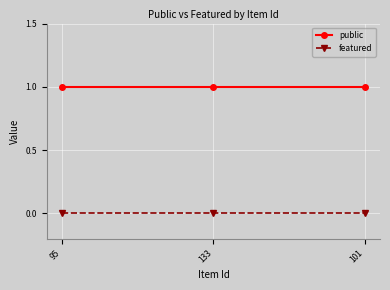

Rank the series at 95 from lowest to highest value.

featured, public